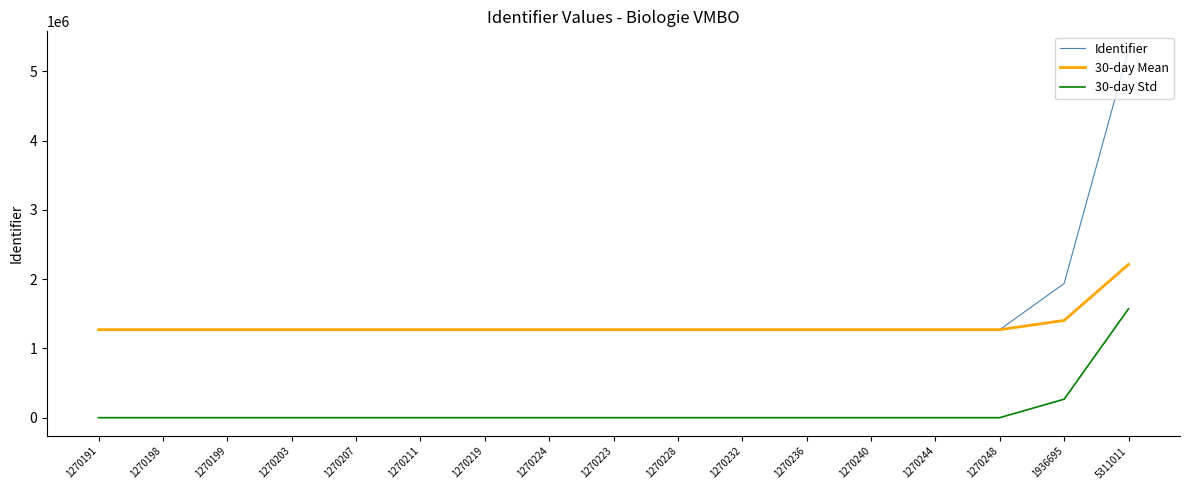

What is the difference between the maximum and second lowest values in the 30-day Std series?

1571007.3